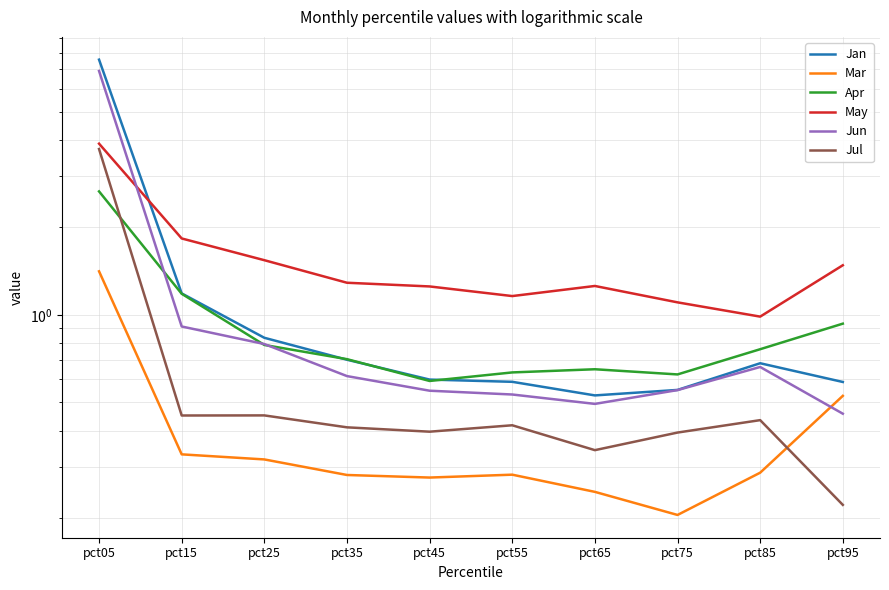

How many intersections are there between May and Jun?

1